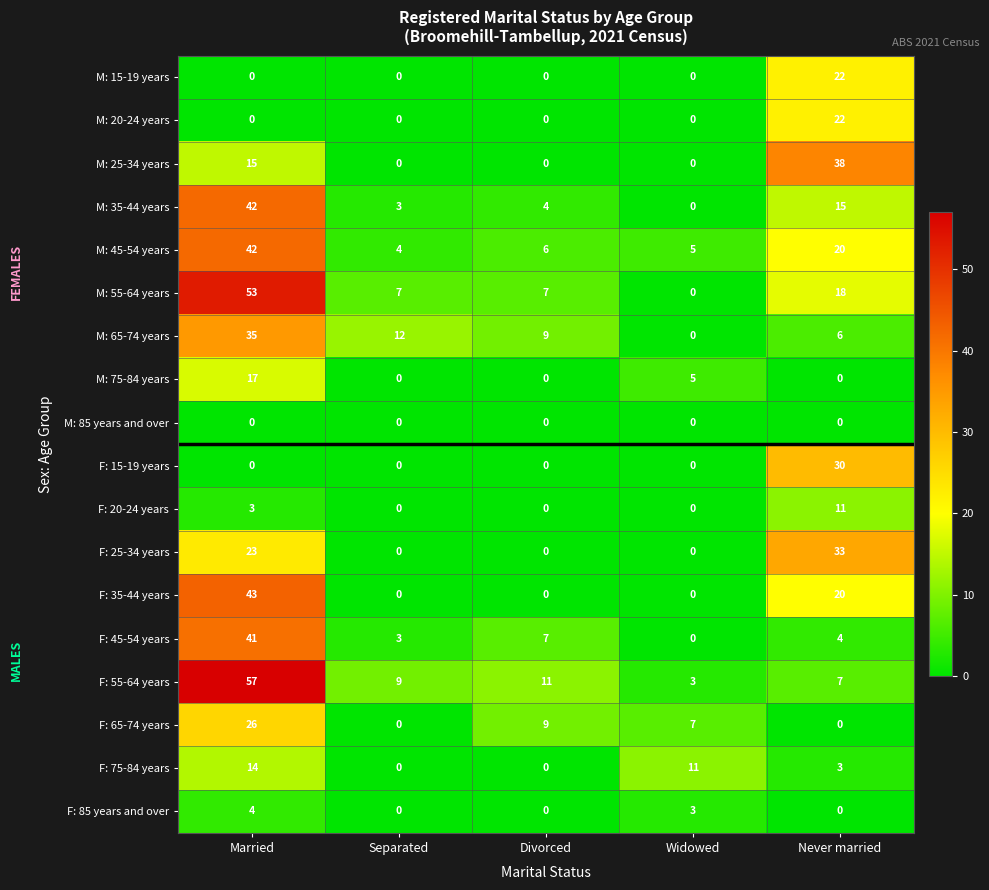

What is the spread (max minus min) of values at Widowed?

11